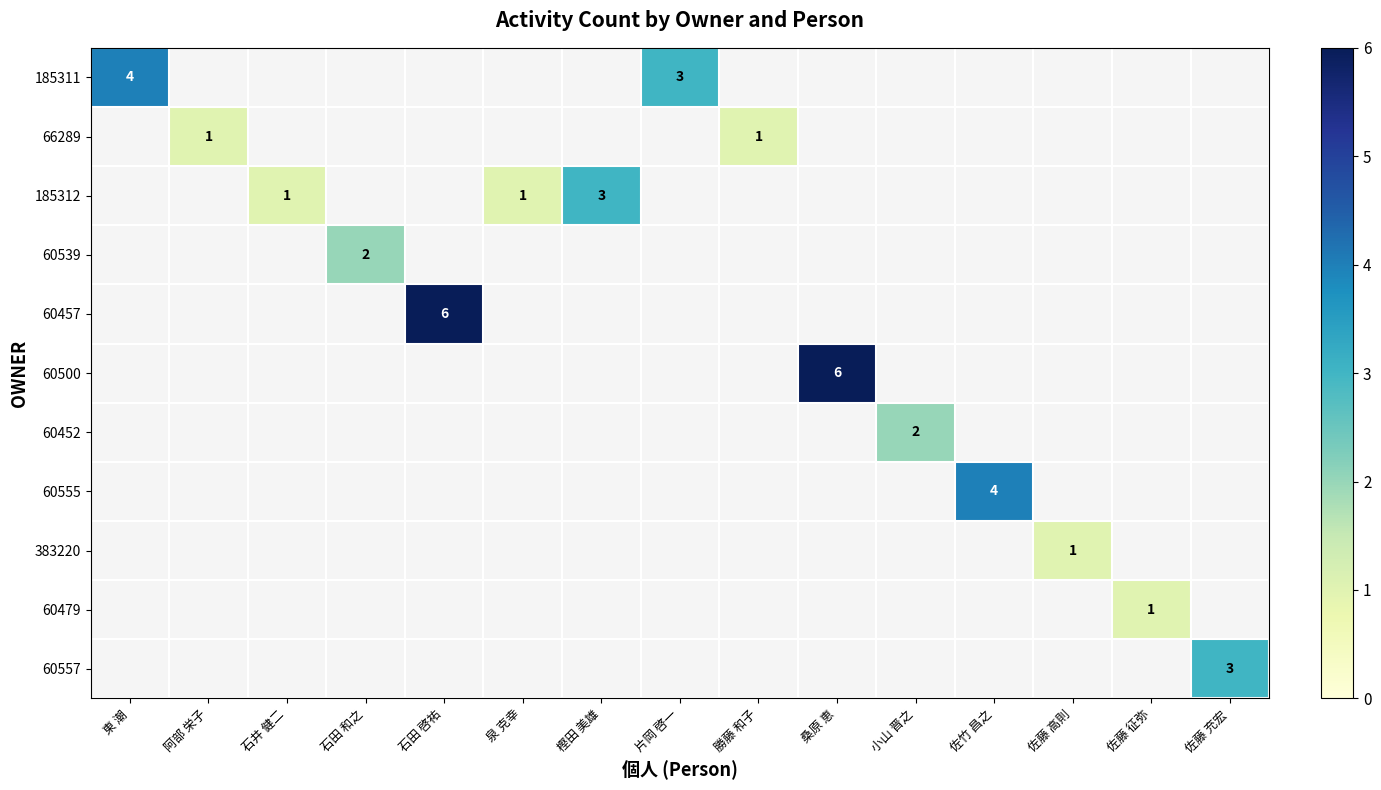

Which category has the lowest value across all series?

阿部 栄子